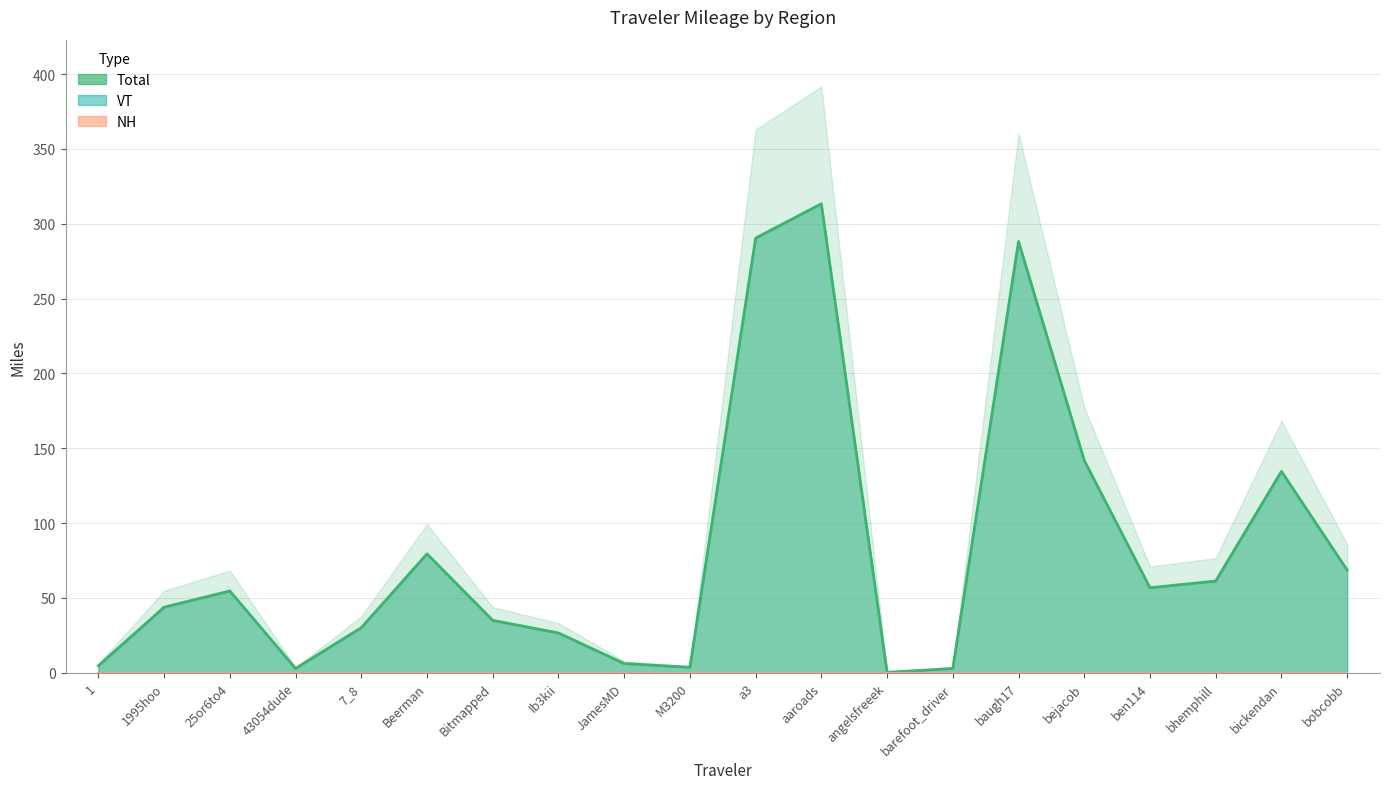

What is the label of the 3rd point from the left?

25or6to4